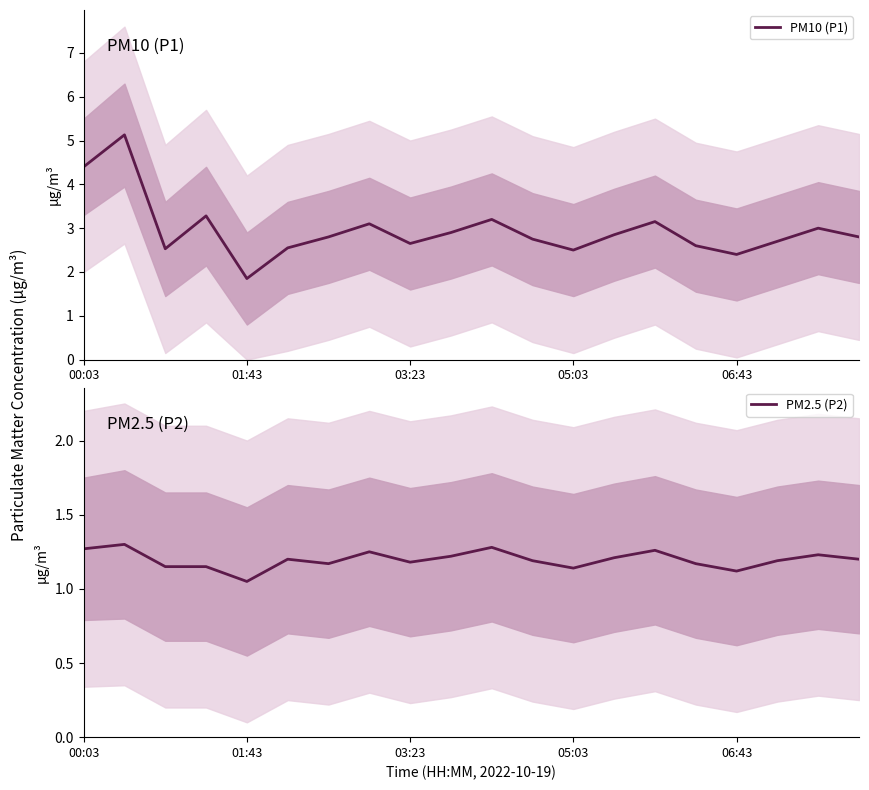

What is the difference between the maximum and minimum values in the PM10 (P1) series?

3.3